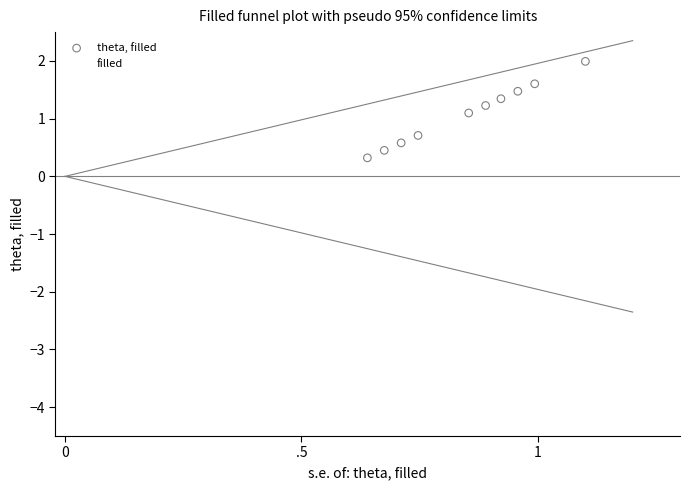

Which series reaches the maximum Y coordinate?

theta, filled